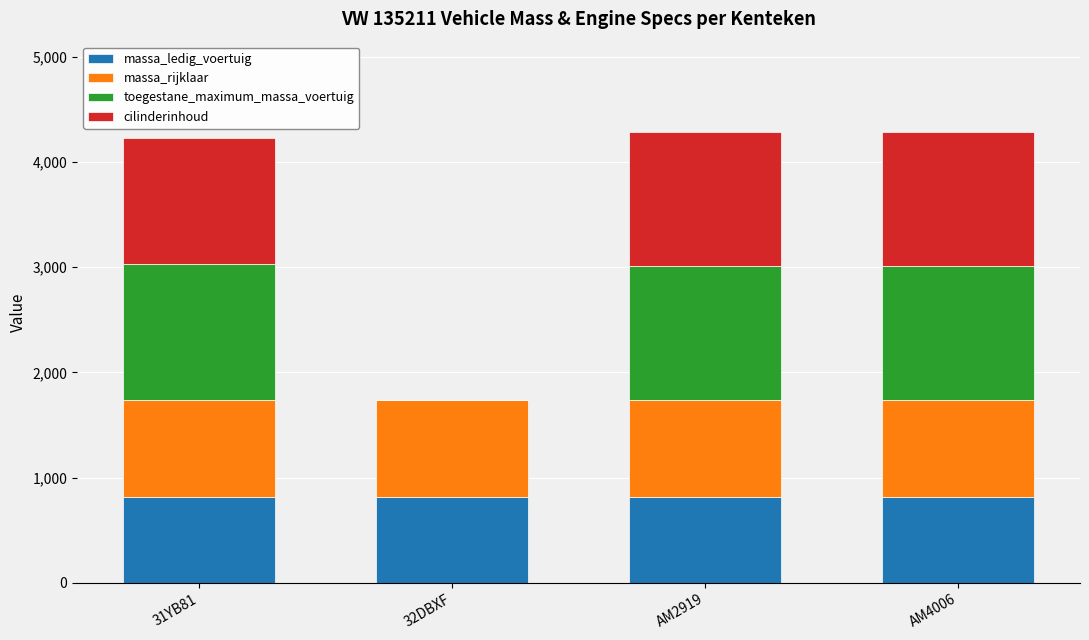

Reading right to left, transcribe the values for massa_ledig_voertuig.

AM4006=820	AM2919=820	32DBXF=820	31YB81=820